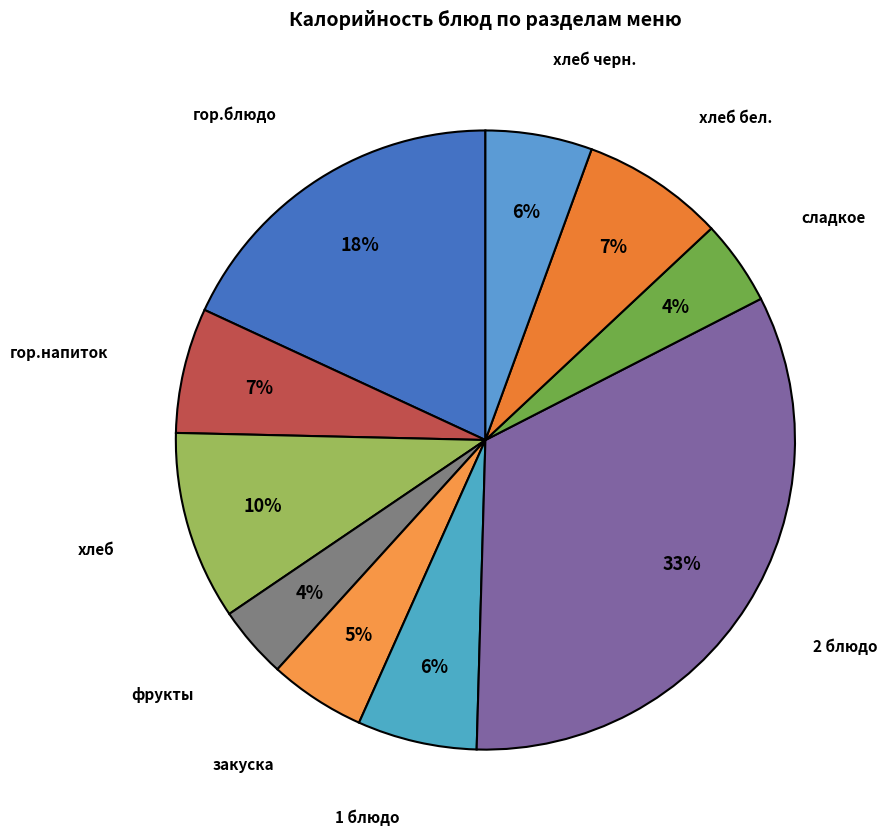

Count the number of slices in the pie.

10